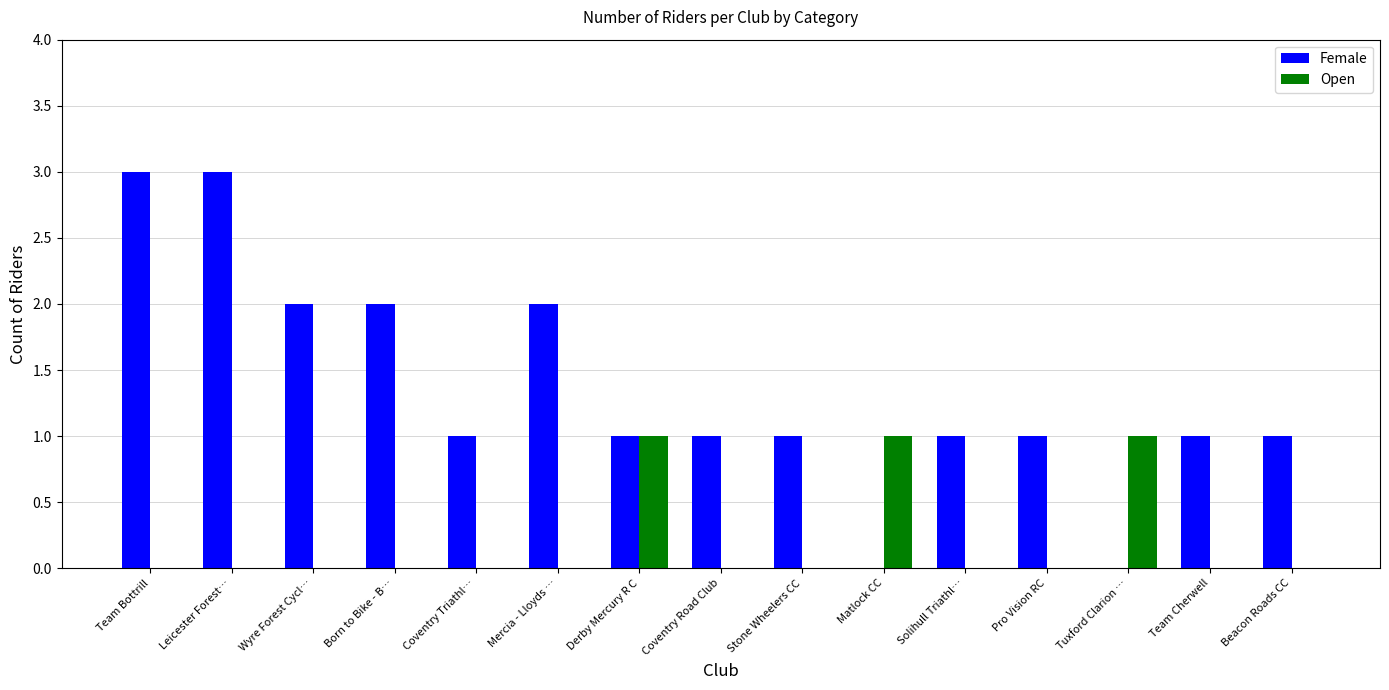

Reading left to right, list all the values displayed in this chart.

Female: Team Bottrill=3	Leicester Forest…=3	Wyre Forest Cycl…=2	Born to Bike - B…=2	Coventry Triathl…=1	Mercia - Lloyds …=2	Derby Mercury R C=1	Coventry Road Club=1	Stone Wheelers CC=1	Matlock CC=0	Solihull Triathl…=1	Pro Vision RC=1	Tuxford Clarion …=0	Team Cherwell=1	Beacon Roads CC=1
Open: Team Bottrill=0	Leicester Forest…=0	Wyre Forest Cycl…=0	Born to Bike - B…=0	Coventry Triathl…=0	Mercia - Lloyds …=0	Derby Mercury R C=1	Coventry Road Club=0	Stone Wheelers CC=0	Matlock CC=1	Solihull Triathl…=0	Pro Vision RC=0	Tuxford Clarion …=1	Team Cherwell=0	Beacon Roads CC=0